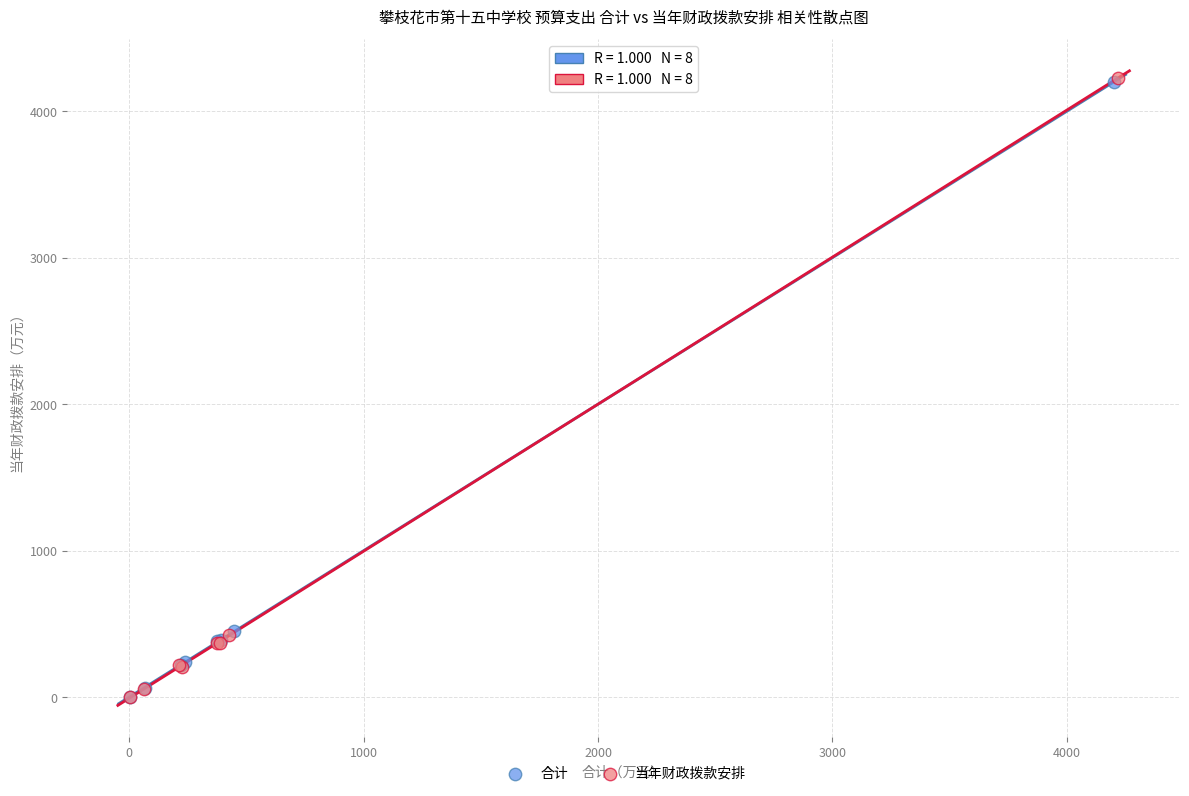

Which series has the largest Y range (max minus min)?

当年财政拨款安排